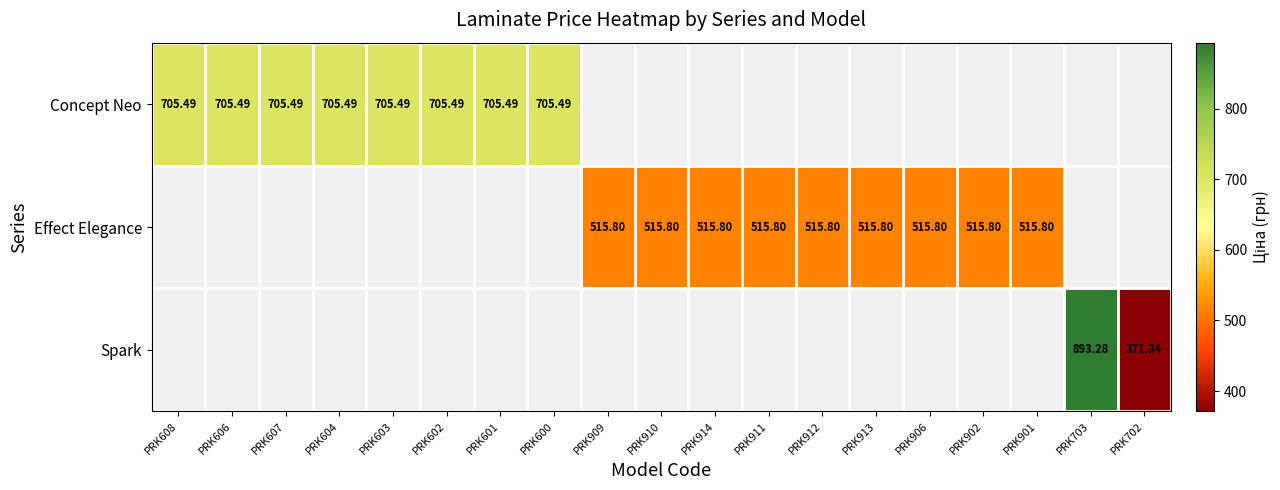

At how many categories does at least one series exceed 592?

9